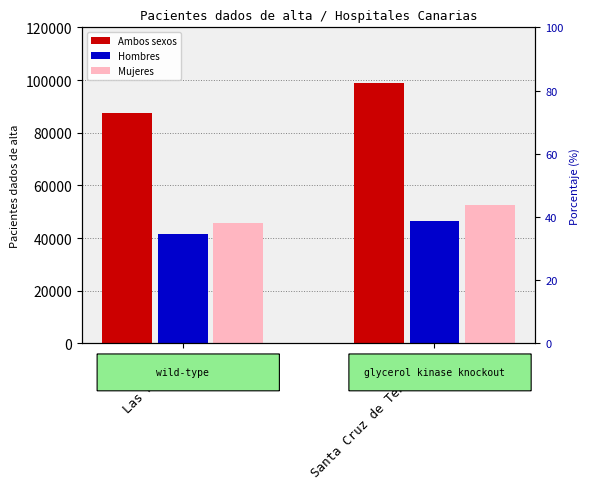

Are the bars grouped side by side (vs. stacked)?

Yes